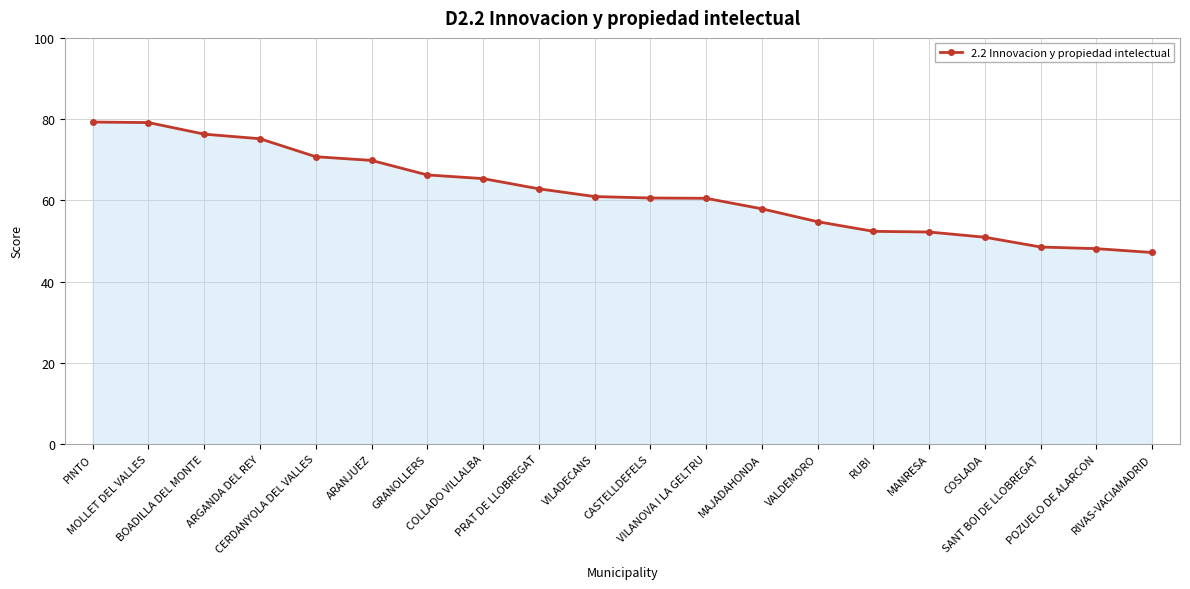

Which has a higher value, PINTO or PRAT DE LLOBREGAT?

PINTO